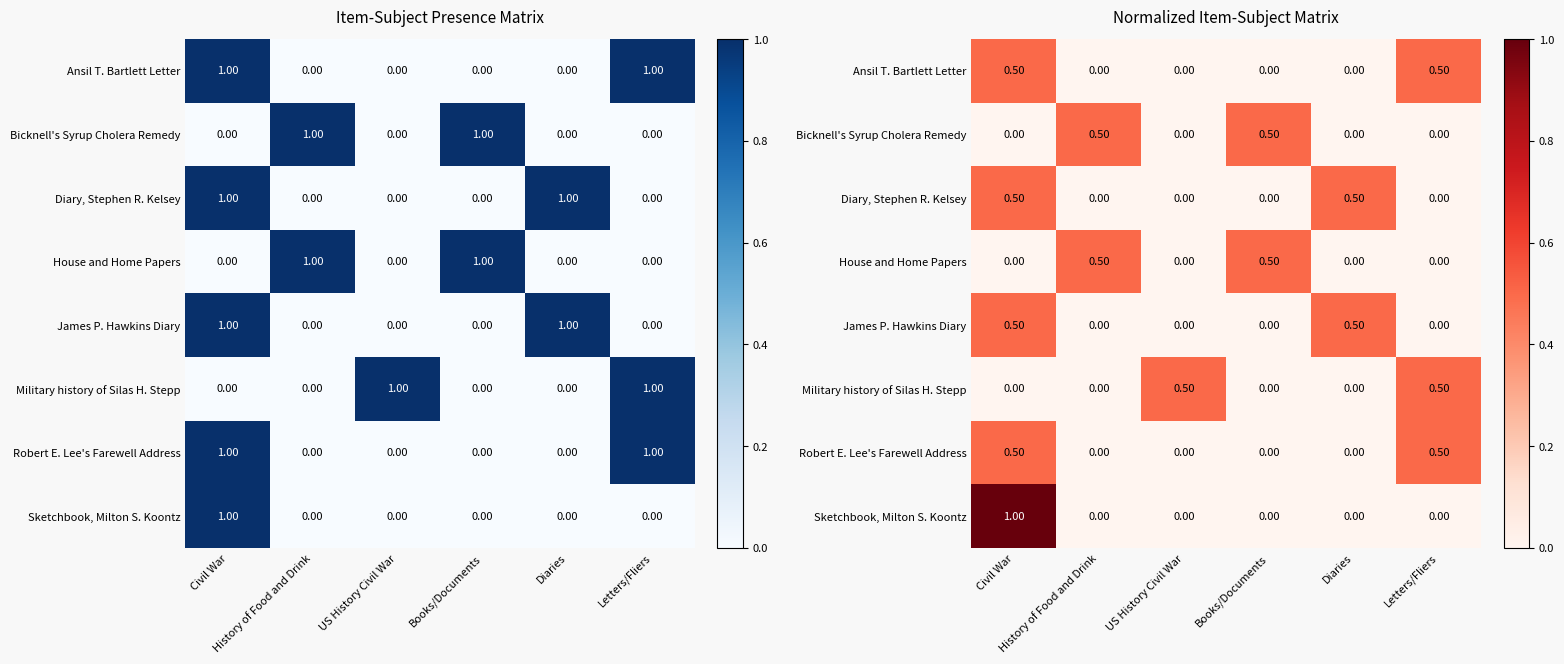

Which series has the largest total across all categories?

Ansil T. Bartlett Letter